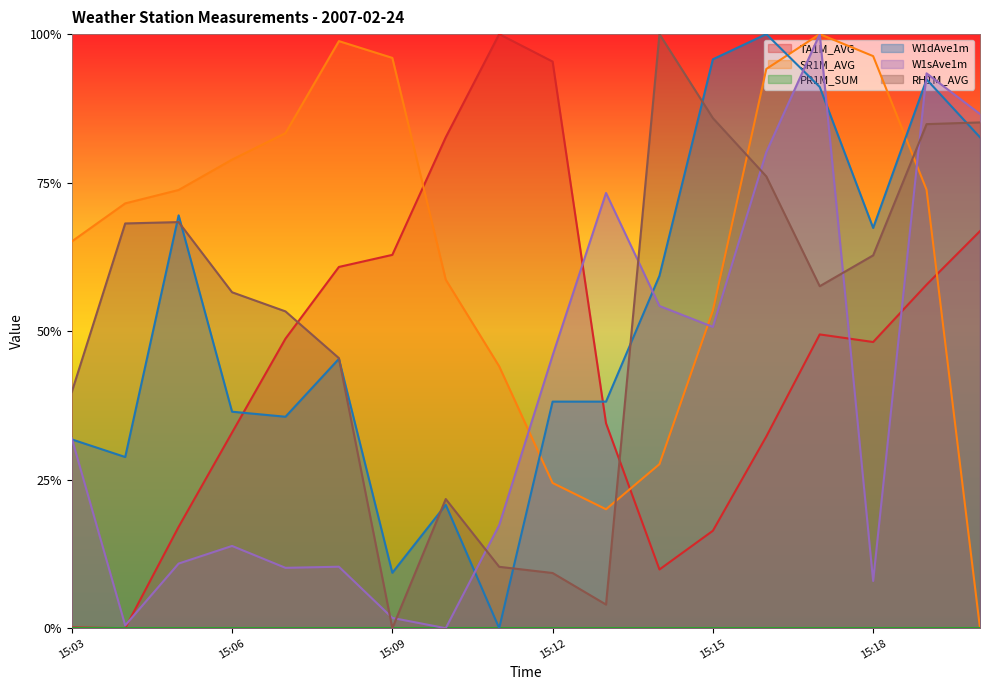

Does the chart display data point markers on the line(s)?

No